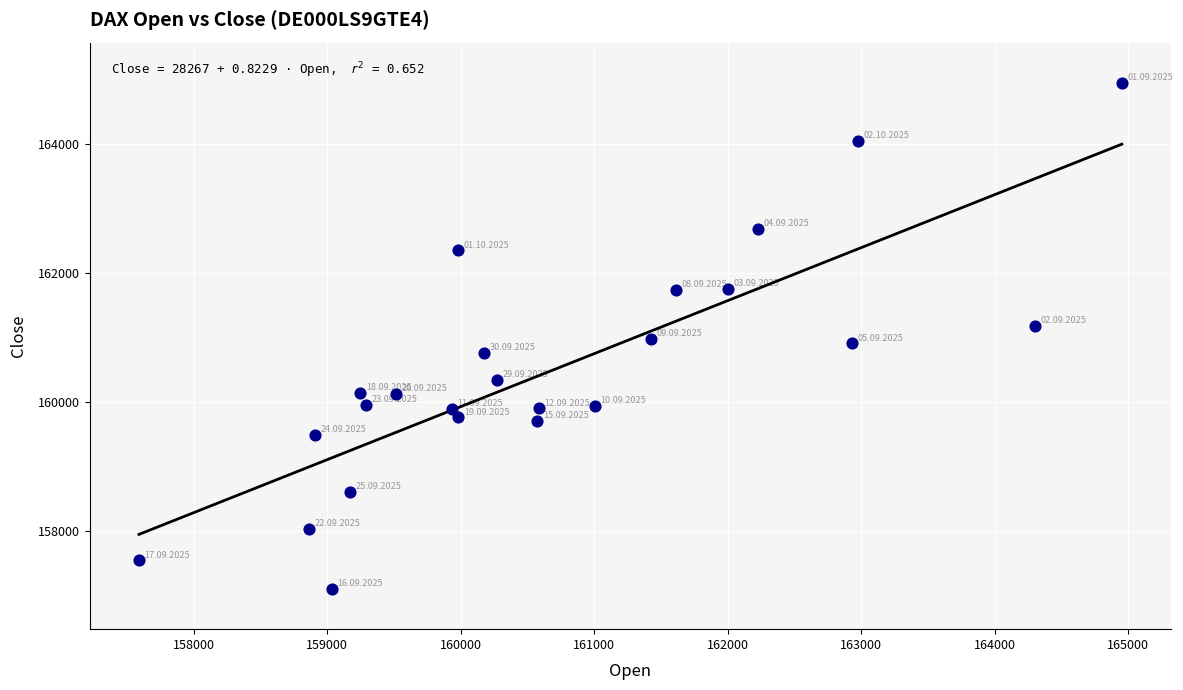

What is the range of X values (max minus min)?

7364